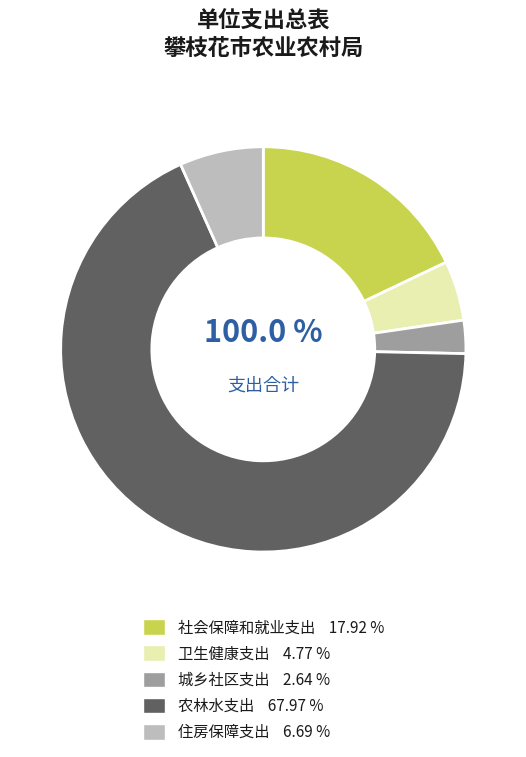

Does 农林水支出 account for over 50% of the chart?

Yes